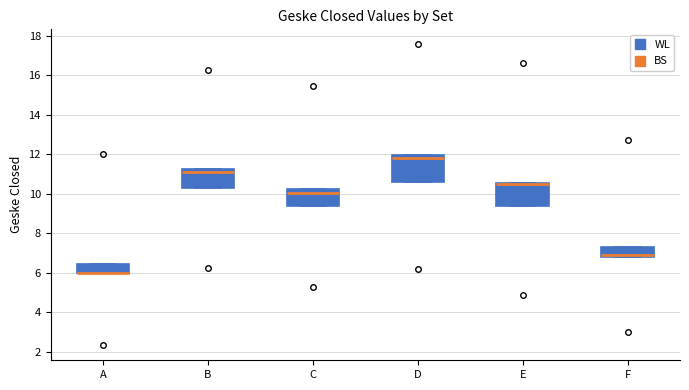

Reading left to right, read every box against the y-axis: the position of its median line, the range the box covers, and the ends of its whiskers. The values are not printed on the chart, so give them approximately, as read against the axis.

A: median 6.0 (drawn on the box's lower edge), box 6.0 to 6.4, whiskers 6.0 to 6.4
B: median 11.2 (just below the box's upper edge), box 10.4 to 11.2, whiskers 10.4 to 11.2
C: median 10.0, box 9.4 to 10.2, whiskers 9.4 to 10.2
D: median 11.8, box 10.6 to 12.0, whiskers 10.6 to 12.0
E: median 10.4, box 9.4 to 10.6, whiskers 9.4 to 10.6
F: median 6.8 (just above the box's lower edge), box 6.8 to 7.4, whiskers 6.8 to 7.4